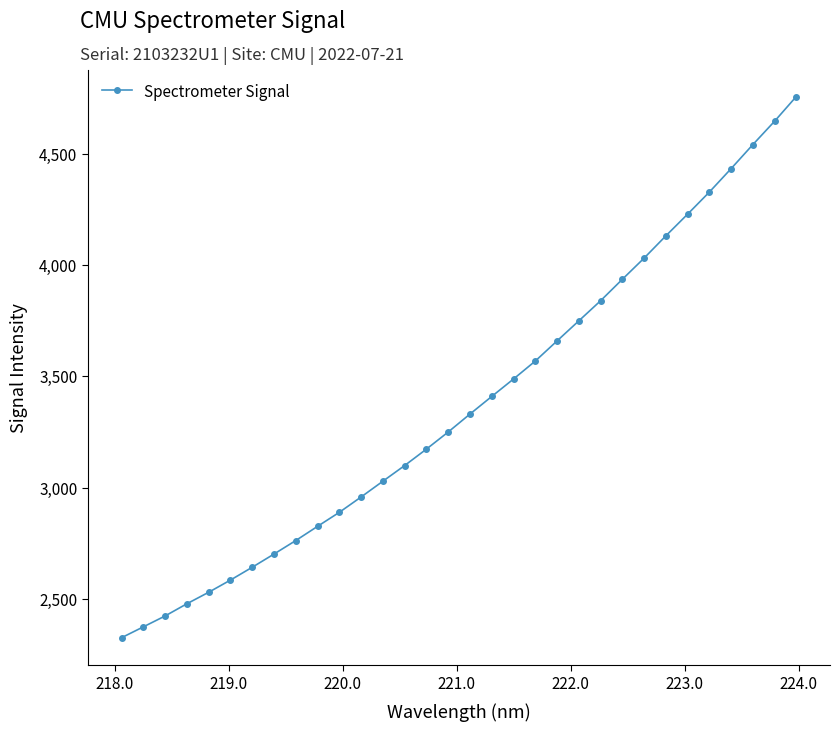

What is the sum of all values?

108132.4